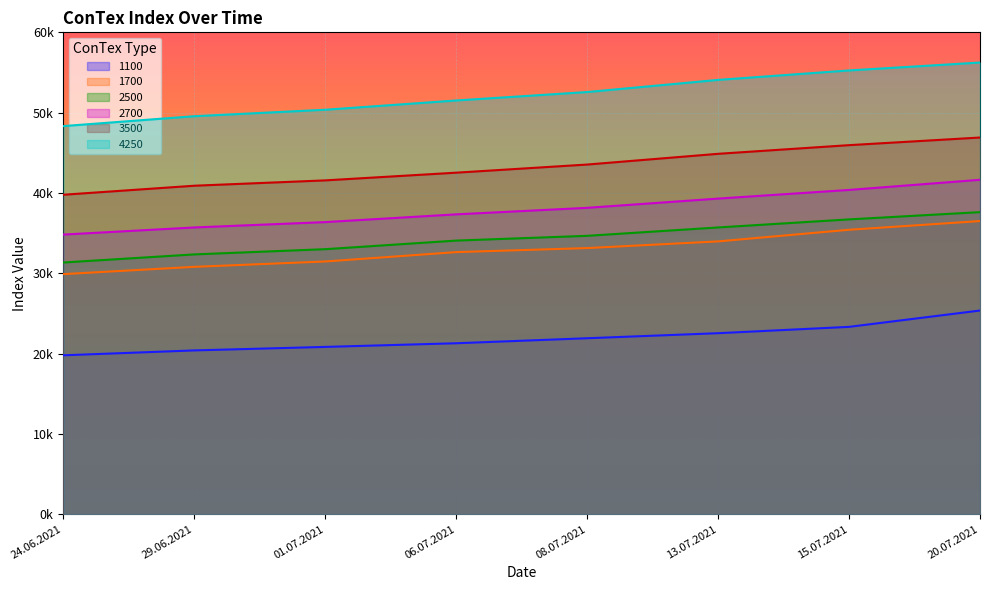

Does the chart display data point markers on the line(s)?

No